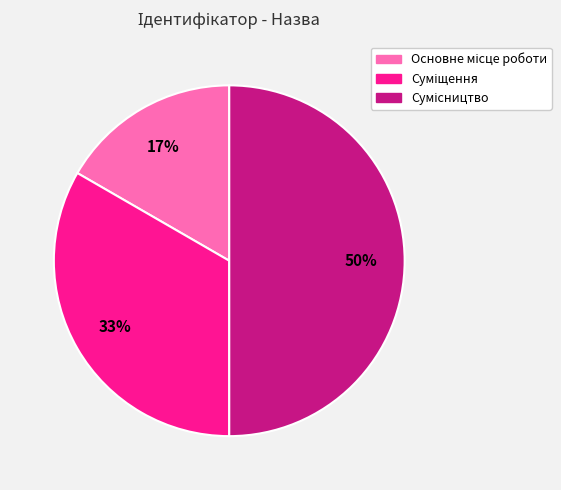

To the nearest percent, what is the difference between the largest and smallest slice percentages?

33%